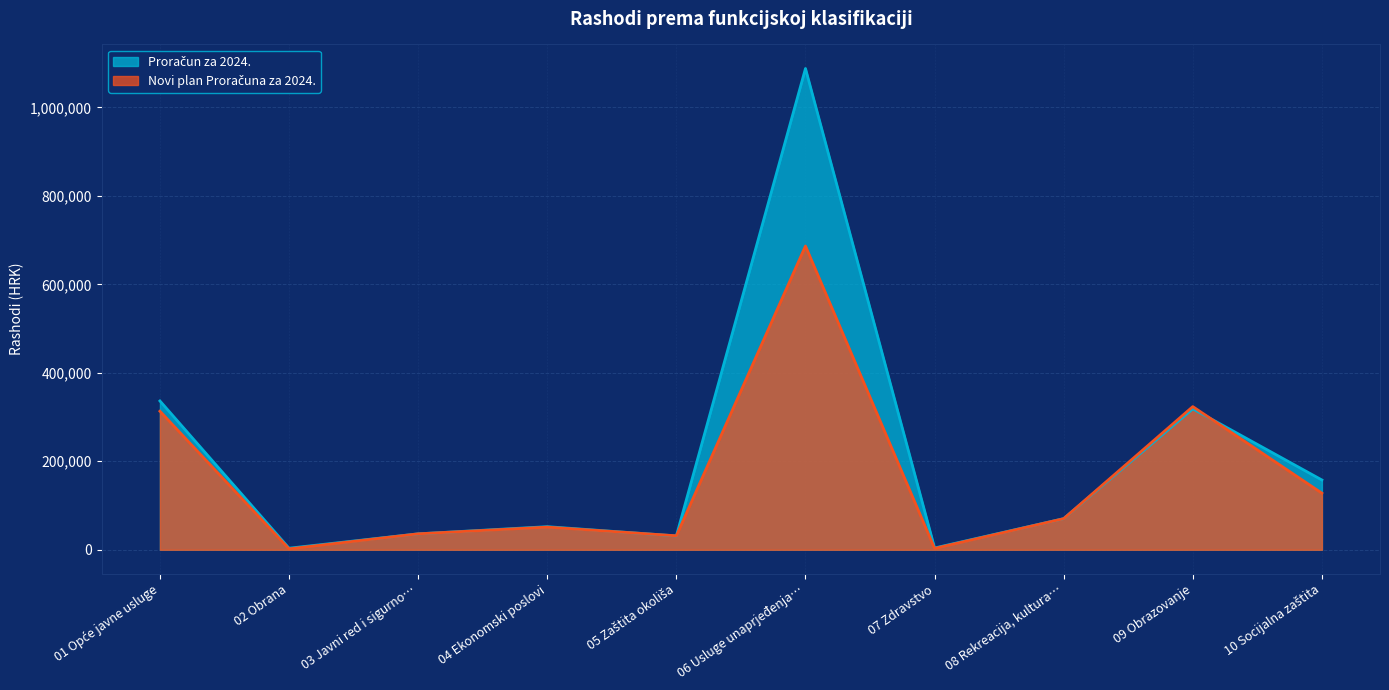

Which category has the highest value across all series?

06 Usluge unaprjeđenja…